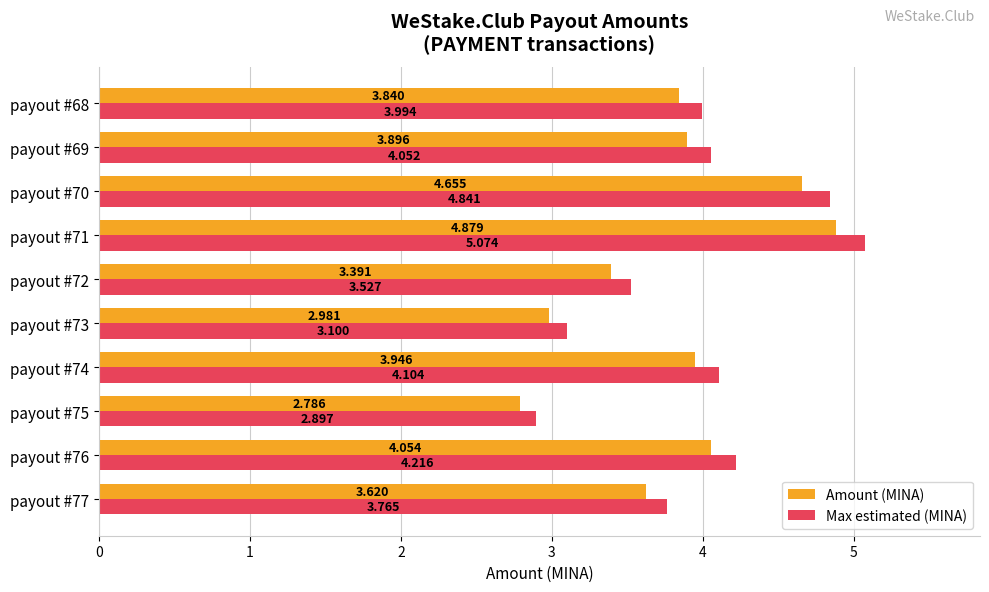

What are all the series names shown in the legend?

Amount (MINA), Max estimated (MINA)